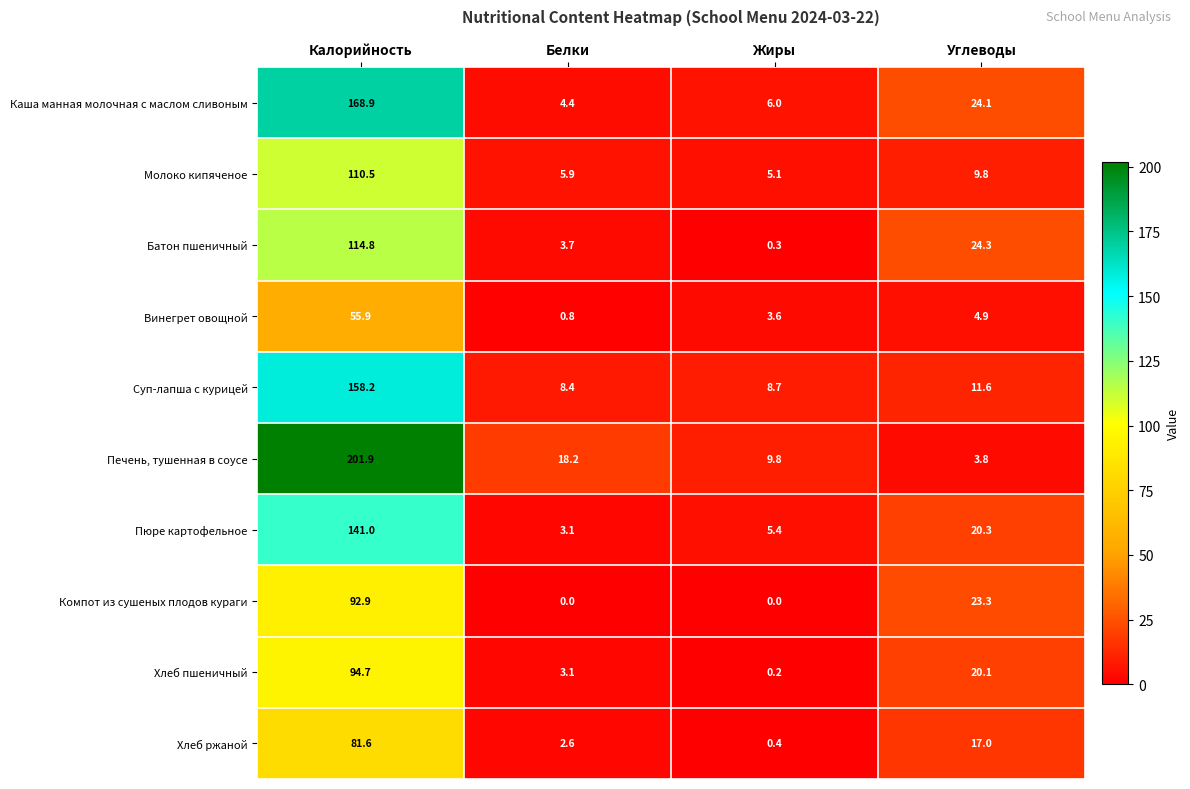

What is the maximum value shown in the chart?

201.9